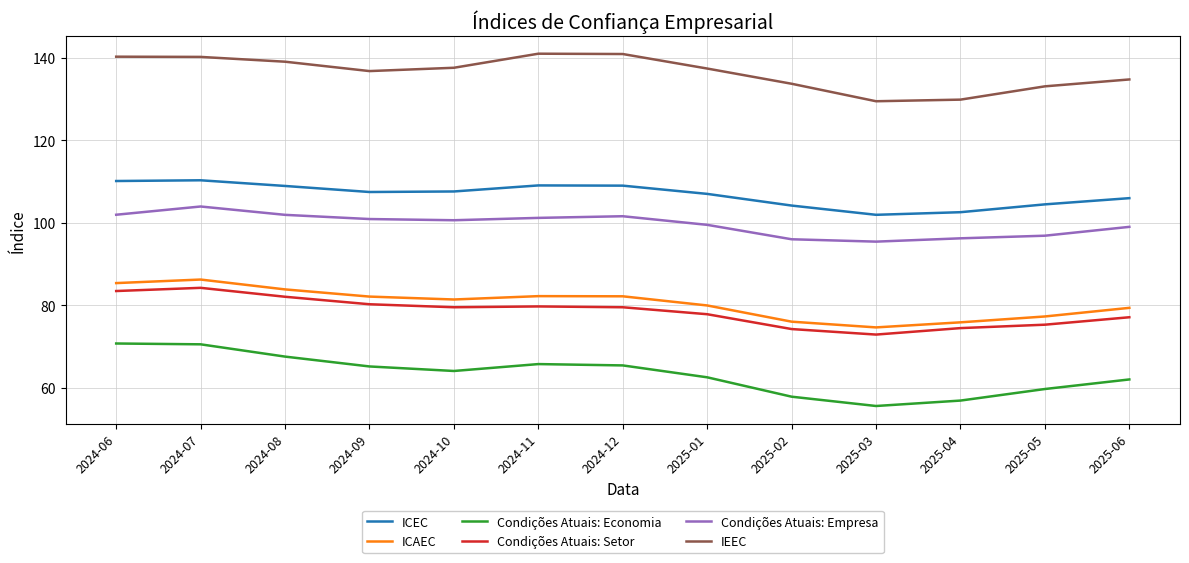

What position from the left is 2025-04?

11